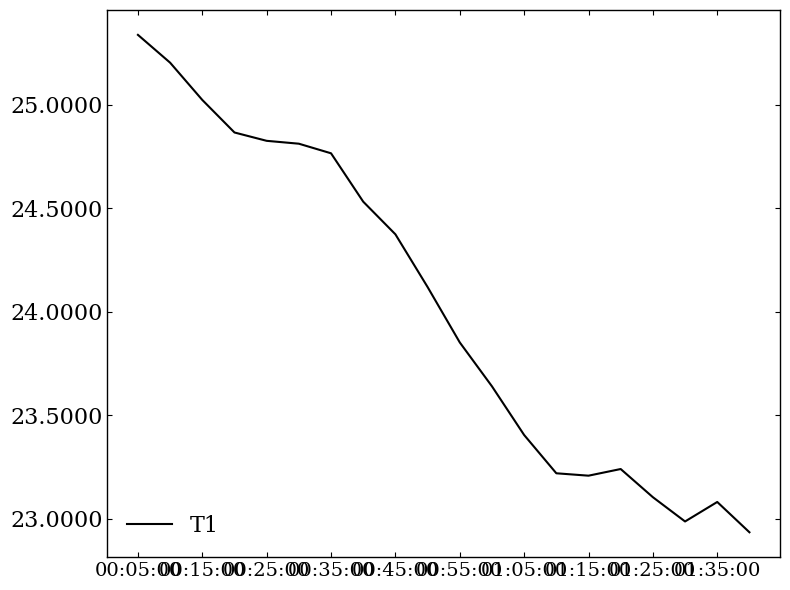

What is the difference between the maximum and minimum values?

2.4